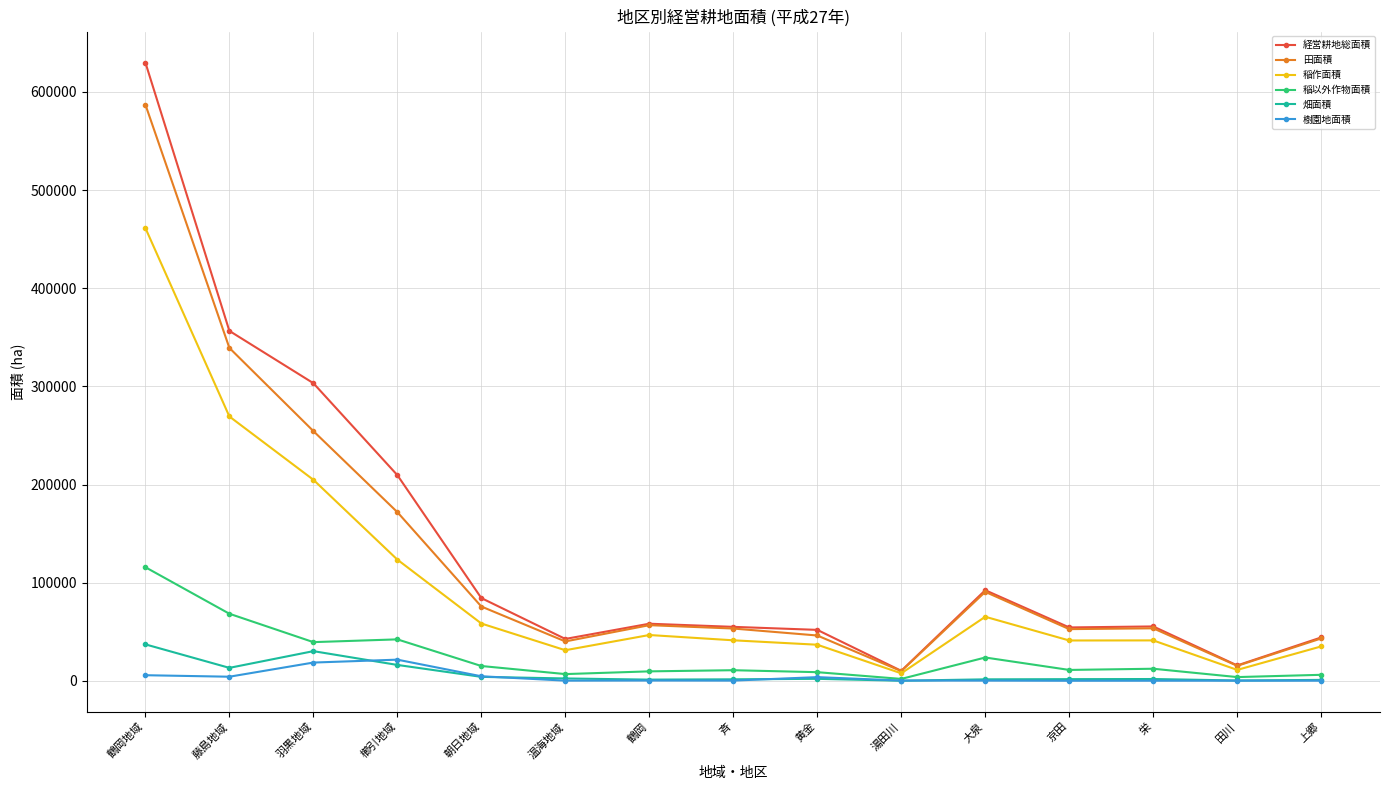

List the series in order of their peak value, lowest first.

樹園地面積, 畑面積, 稲以外作物面積, 稲作面積, 田面積, 経営耕地総面積